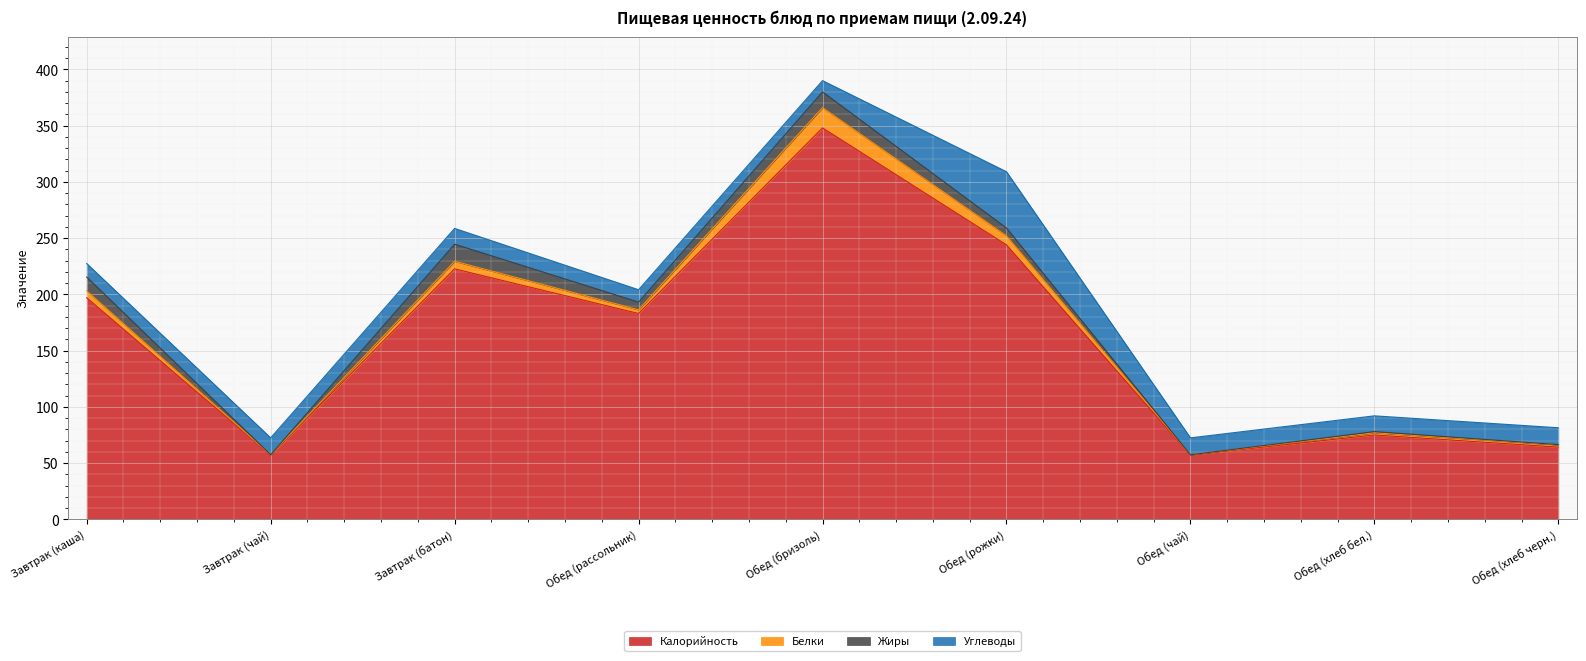

How many categories are shown in the chart?

9